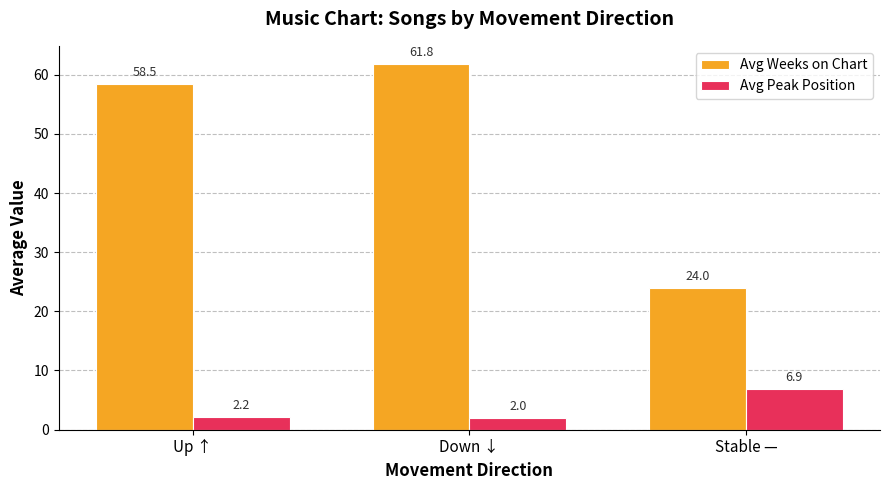

What is the sum of the Avg Peak Position values at Down ↓ and Stable —?

8.9